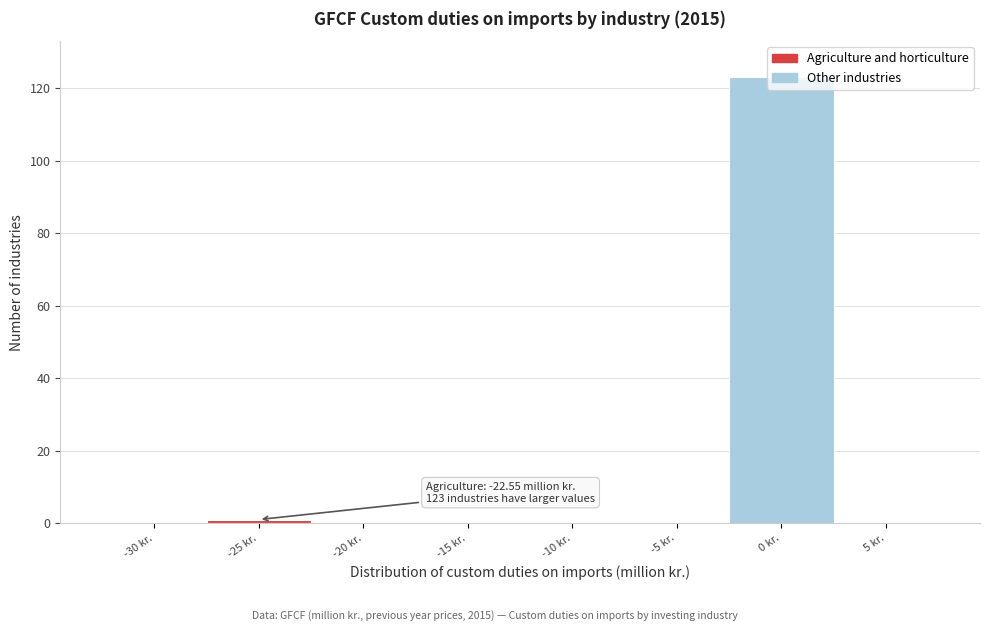

The chart shows a value of 0 at -5 kr.. True or false?

True